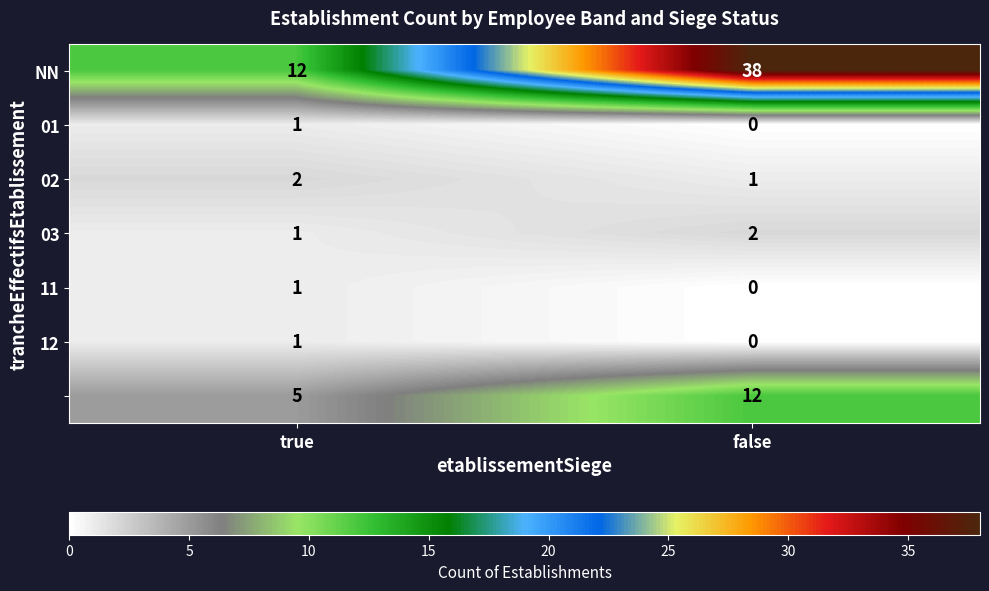

What is the maximum value shown in the chart?

38